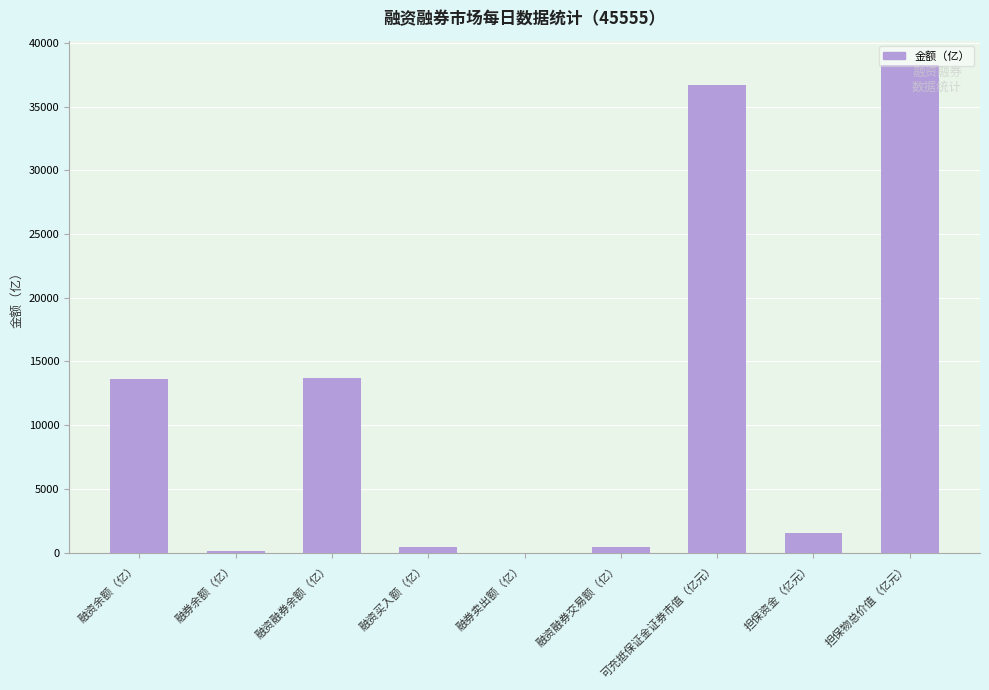

What is the change in value from 融资融券余额（亿） to 担保物总价值（亿元）?

+24549.1